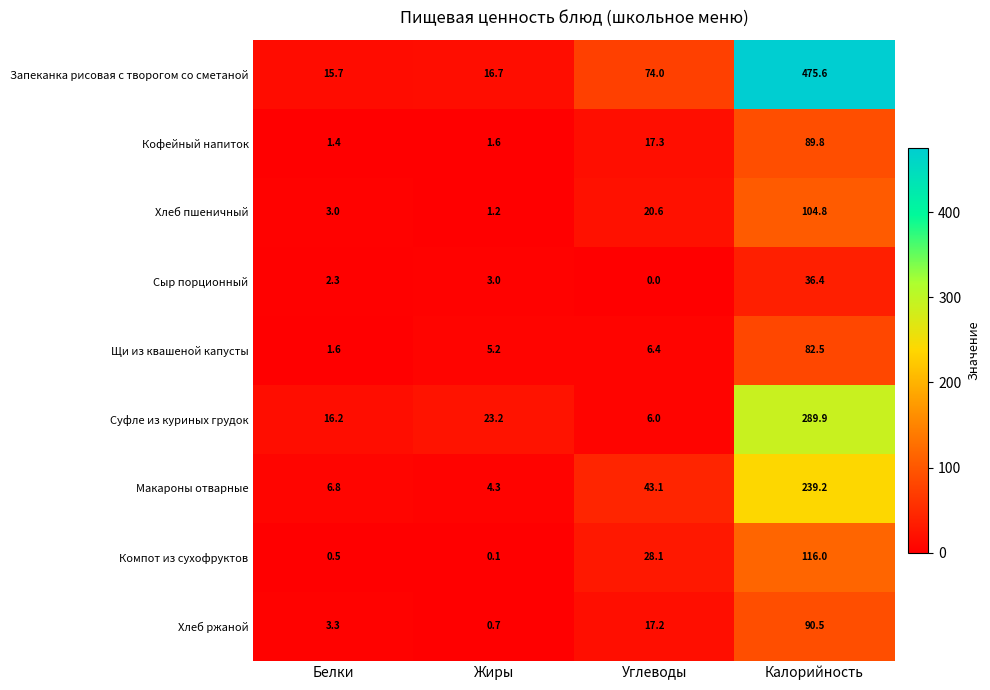

What is the difference between the Компот из сухофруктов values at Калорийность and Углеводы?

87.9